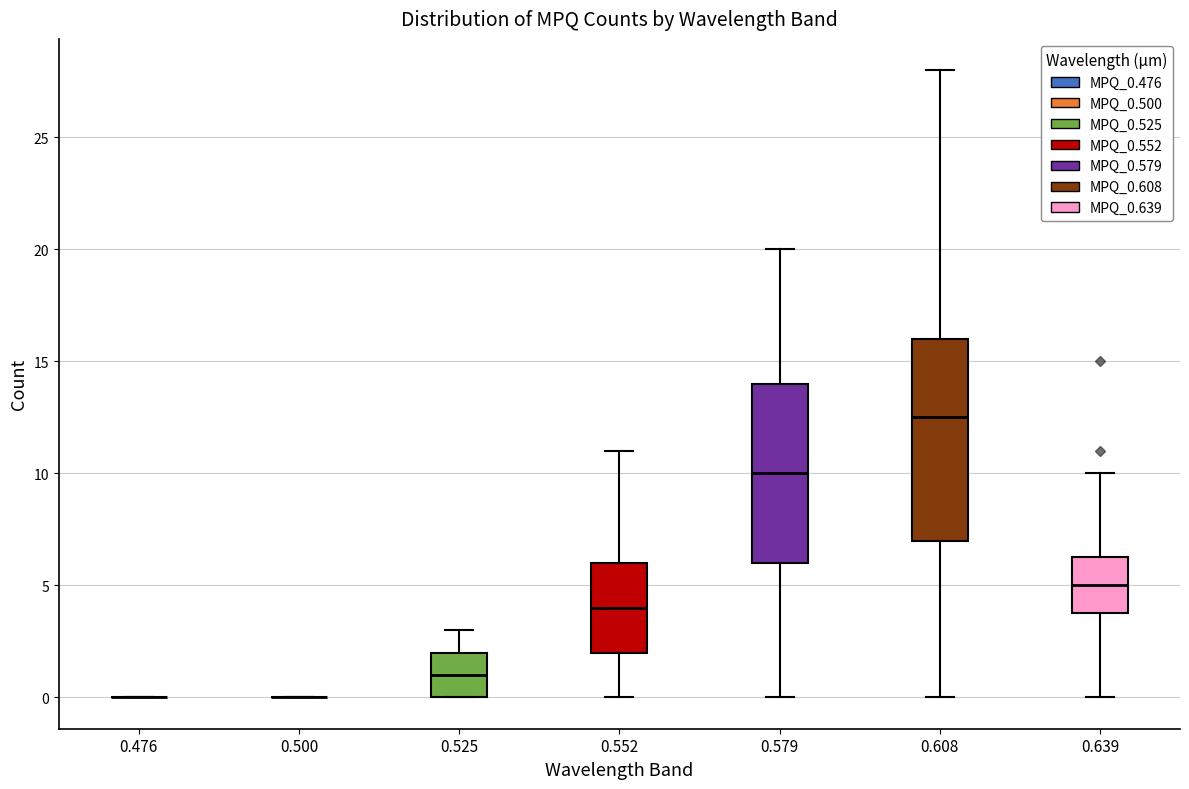

Which box is the tallest, from its lower edge to its upper edge?

0.608